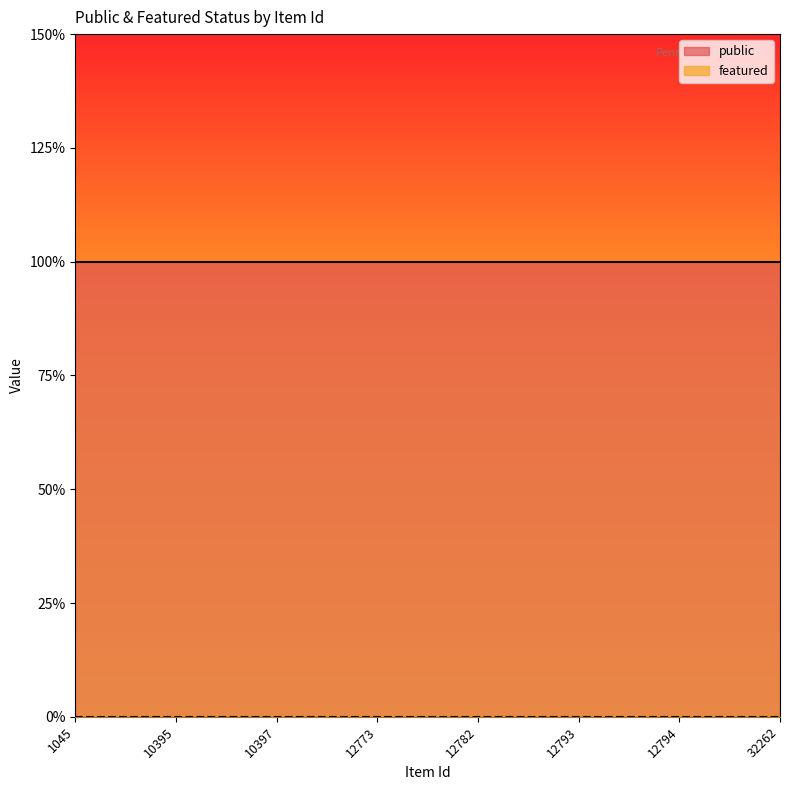

True or false: featured has a value of 0 at 1045.

True